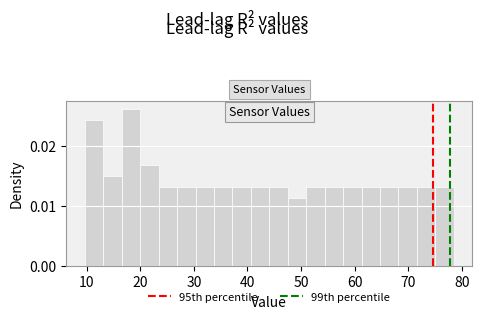

Read against the x-axis, roughly where is the centre of the tallest bar?

18